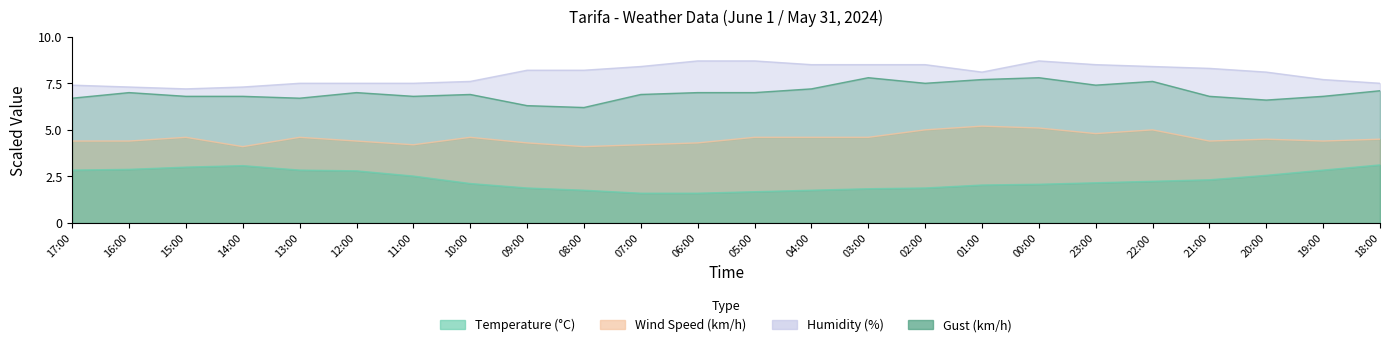

What value does the Gust (km/h) series have at 16:00?

7.0